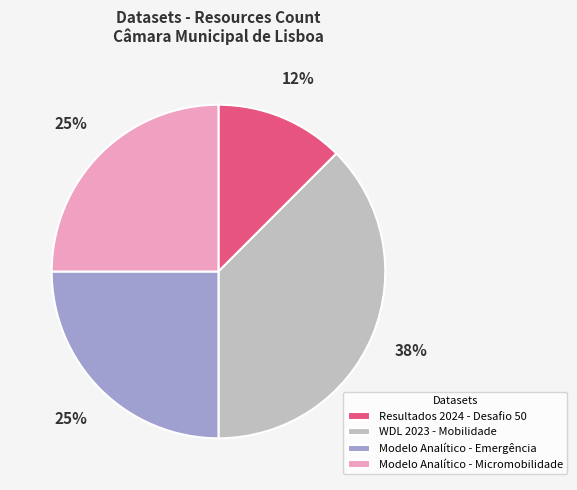

Count the number of slices in the pie.

4